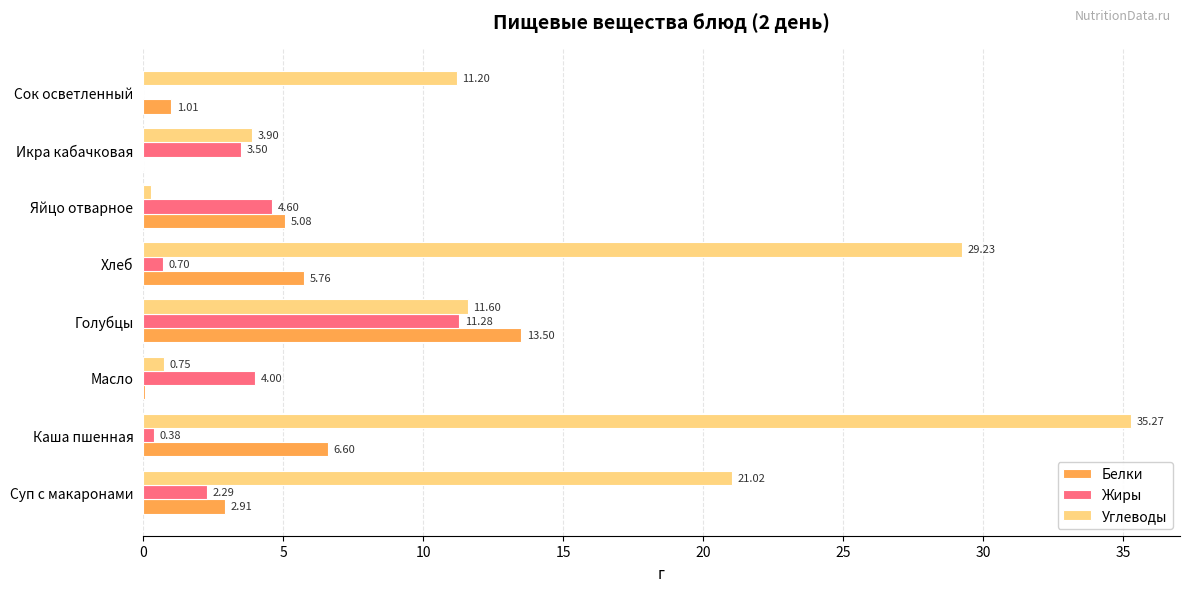

At which label does Белки reach its peak?

Голубцы